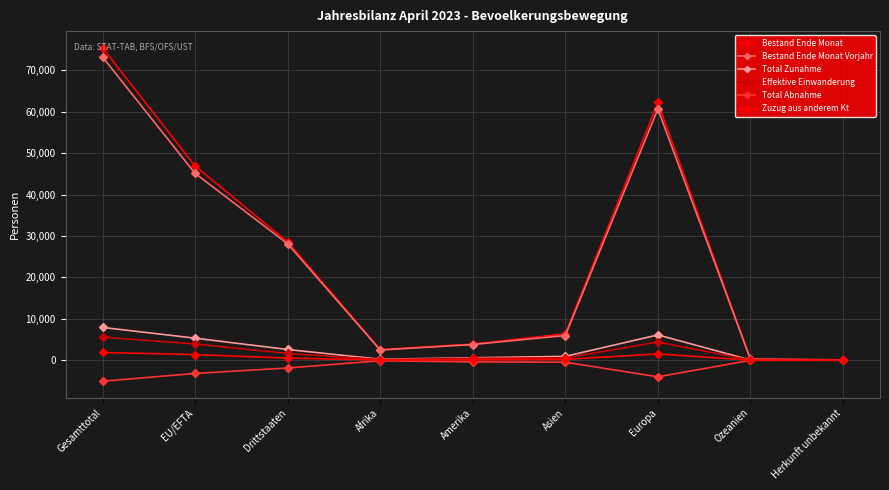

What value does the Bestand Ende Monat Vorjahr series have at Europa, to the nearest 100?

60600